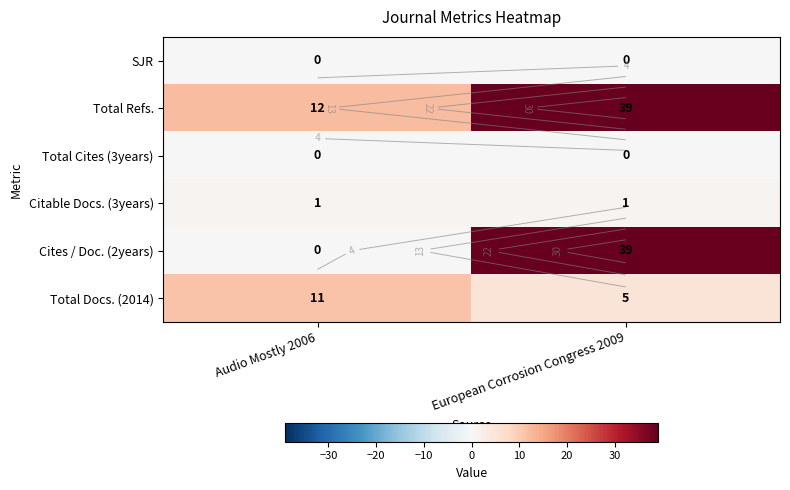

Which label corresponds to the smallest value in the chart?

Audio Mostly 2006